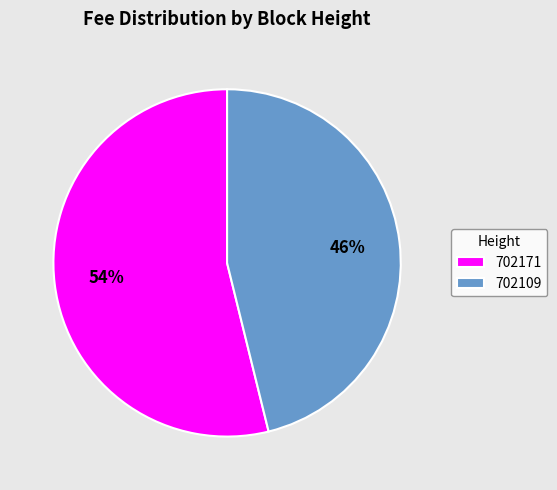

Does 702109 represent more than half of the total?

No